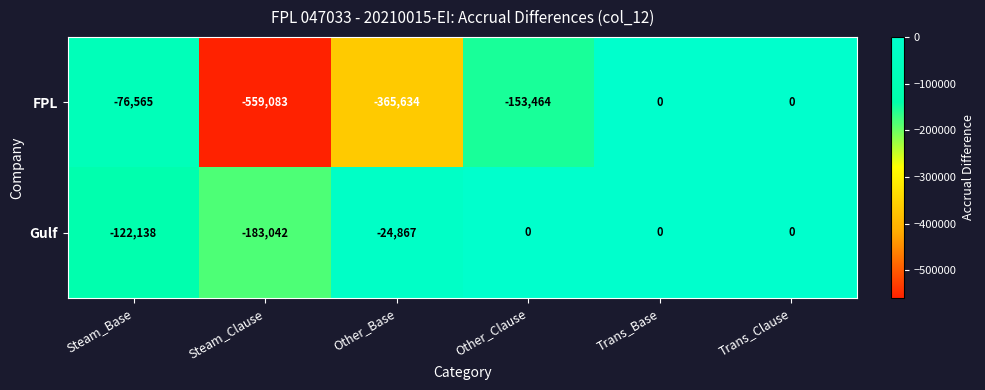

True or false: Gulf has a value of -183042 at Steam_Clause.

True